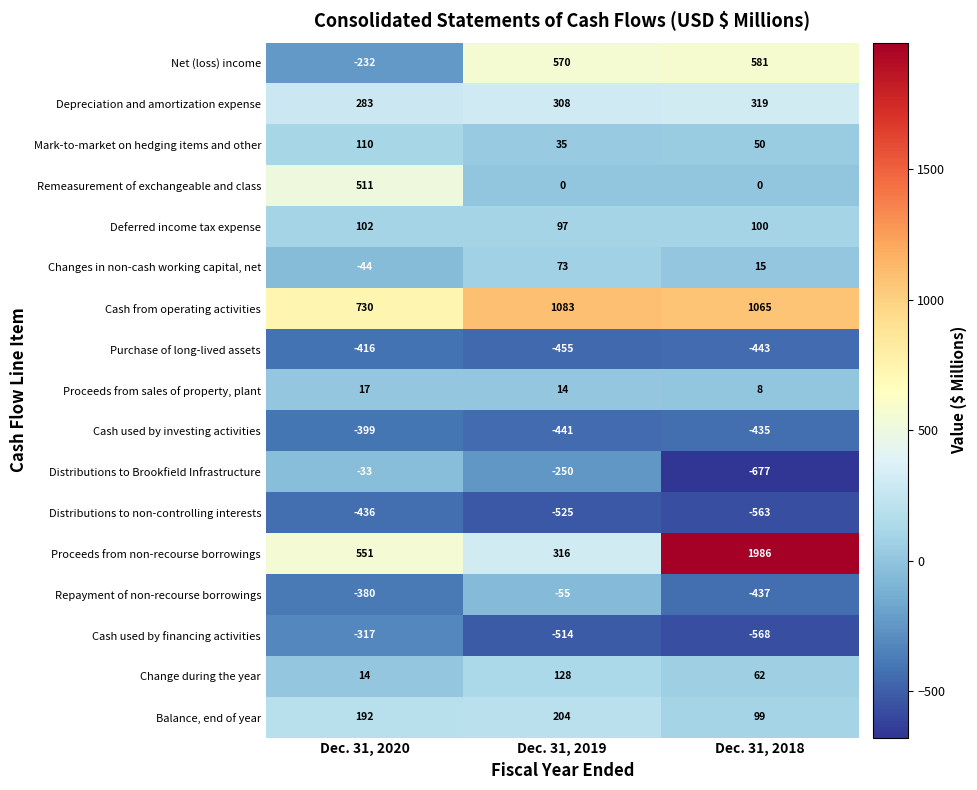

How many Cash used by investing activities values are between -441 and -399?

3